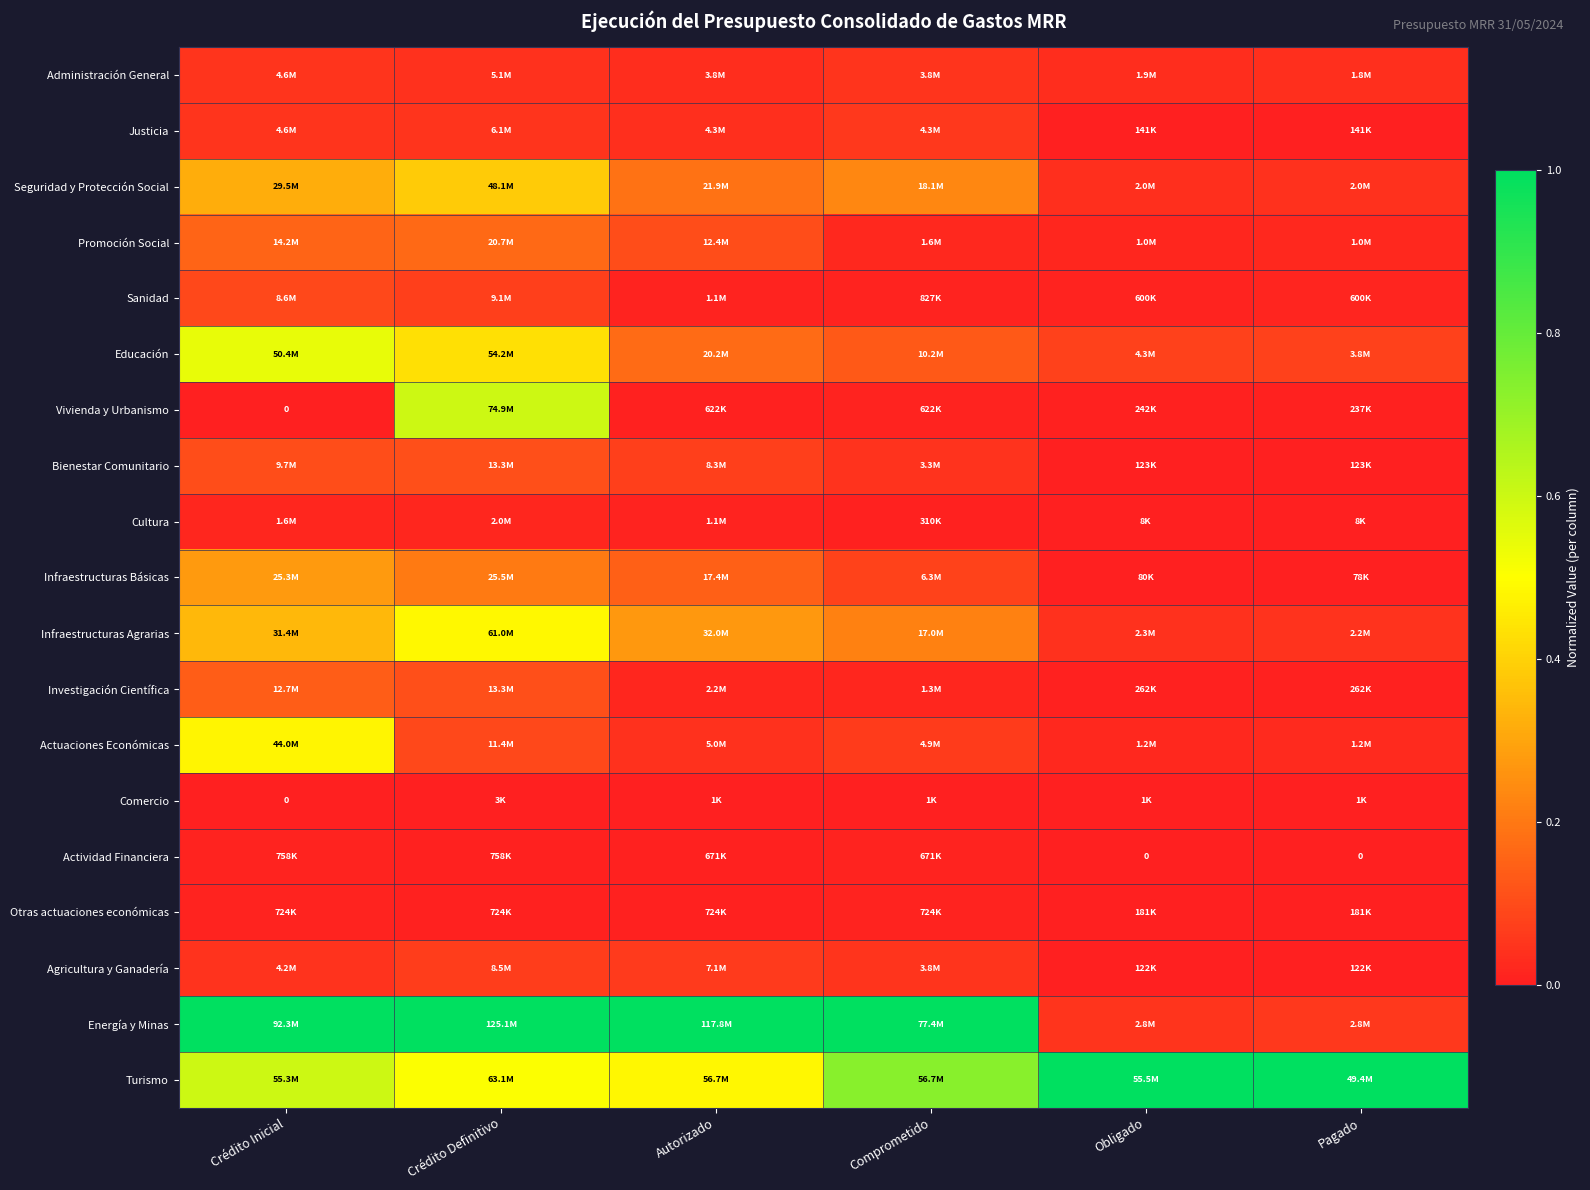

At Autorizado, list the series in order from smallest to largest.

Comercio, Vivienda y Urbanismo, Actividad Financiera, Otras actuaciones económicas, Cultura, Sanidad, Investigación Científica, Administración General, Justicia, Actuaciones Económicas, Agricultura y Ganadería, Bienestar Comunitario, Promoción Social, Infraestructuras Básicas, Educación, Seguridad y Protección Social, Infraestructuras Agrarias, Turismo, Energía y Minas